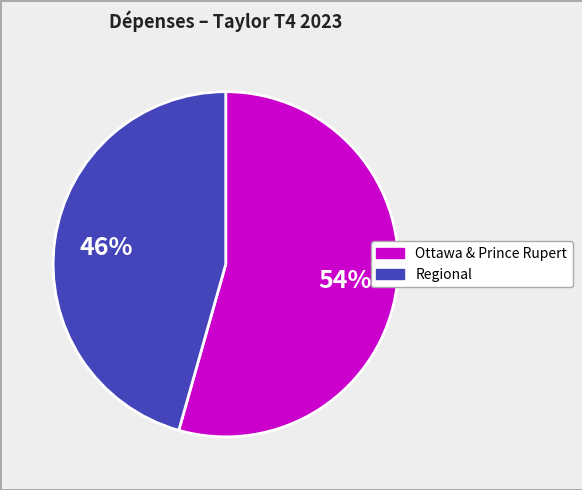

Count the number of slices in the pie.

2